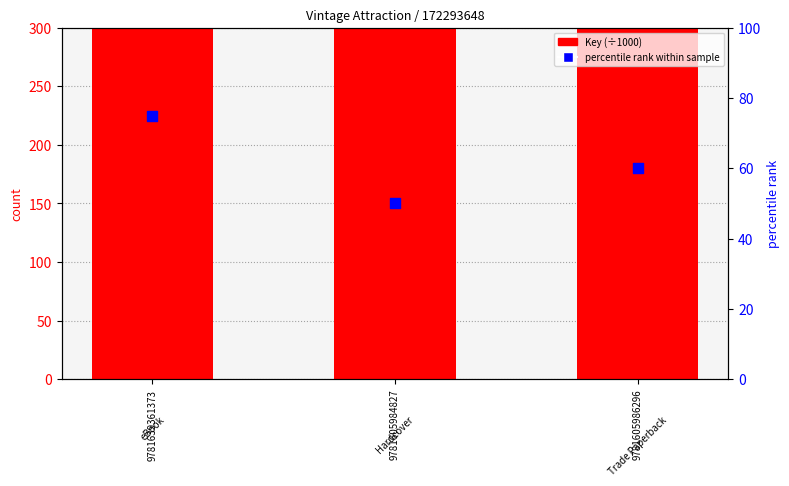

What is the total value across all series at 9781605986296?

172353.6